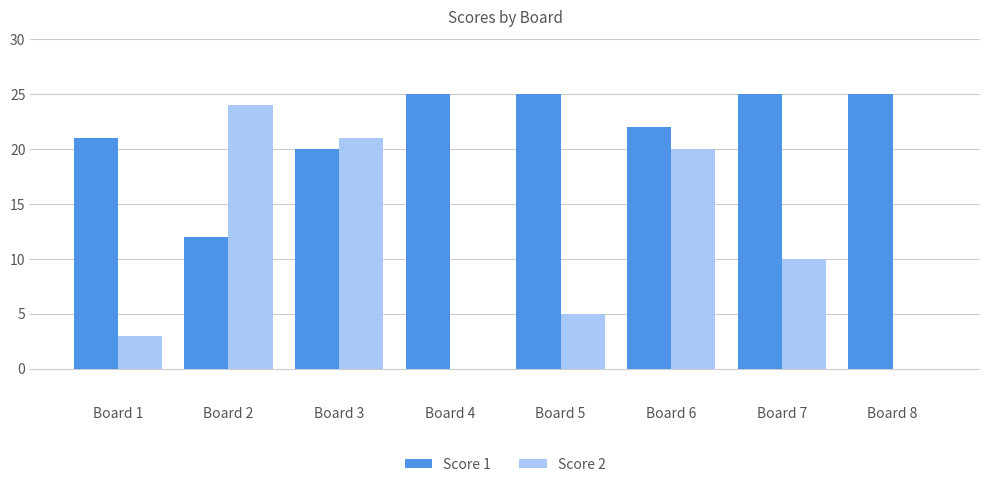

Between Board 2 and Board 6, which series saw the biggest shift?

Score 1